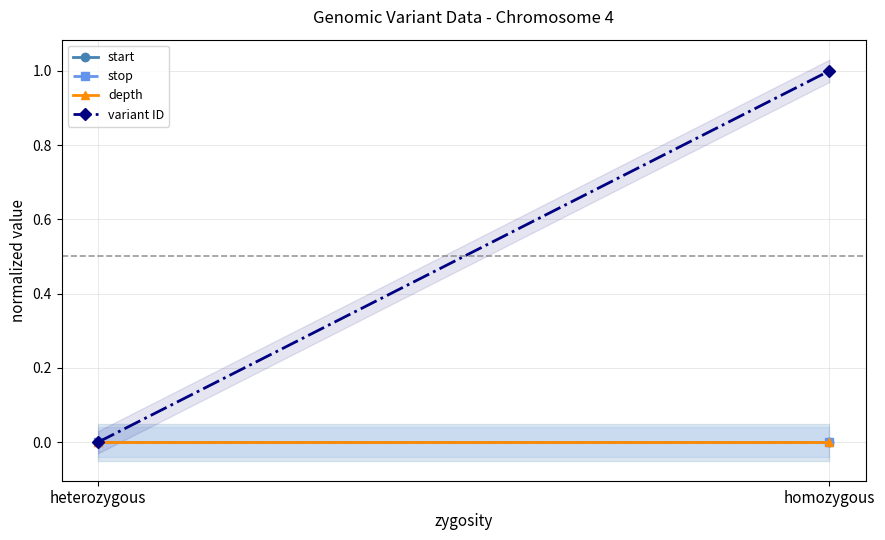

Reading left to right, list all the values displayed in this chart.

start: 0	0
stop: 0	0
depth: 0	0
variant ID: 0	1